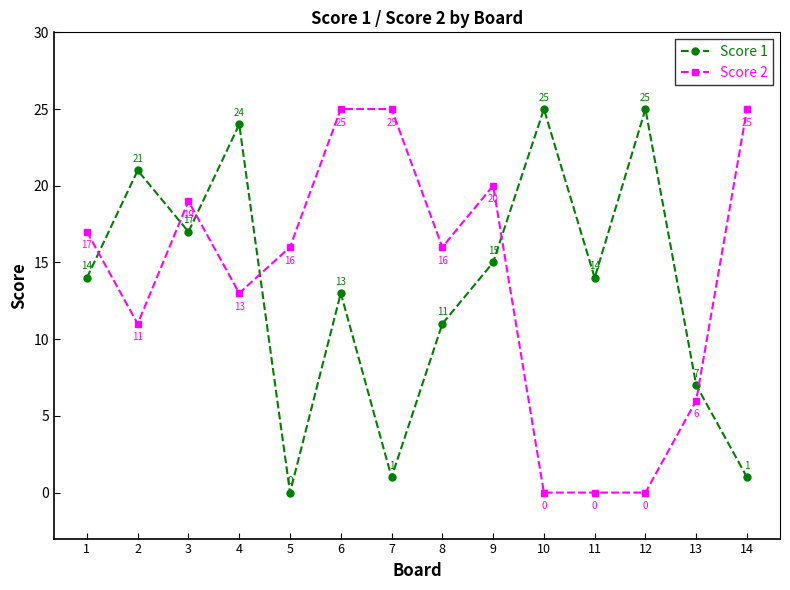

How many positive values does the Score 1 series have?

13